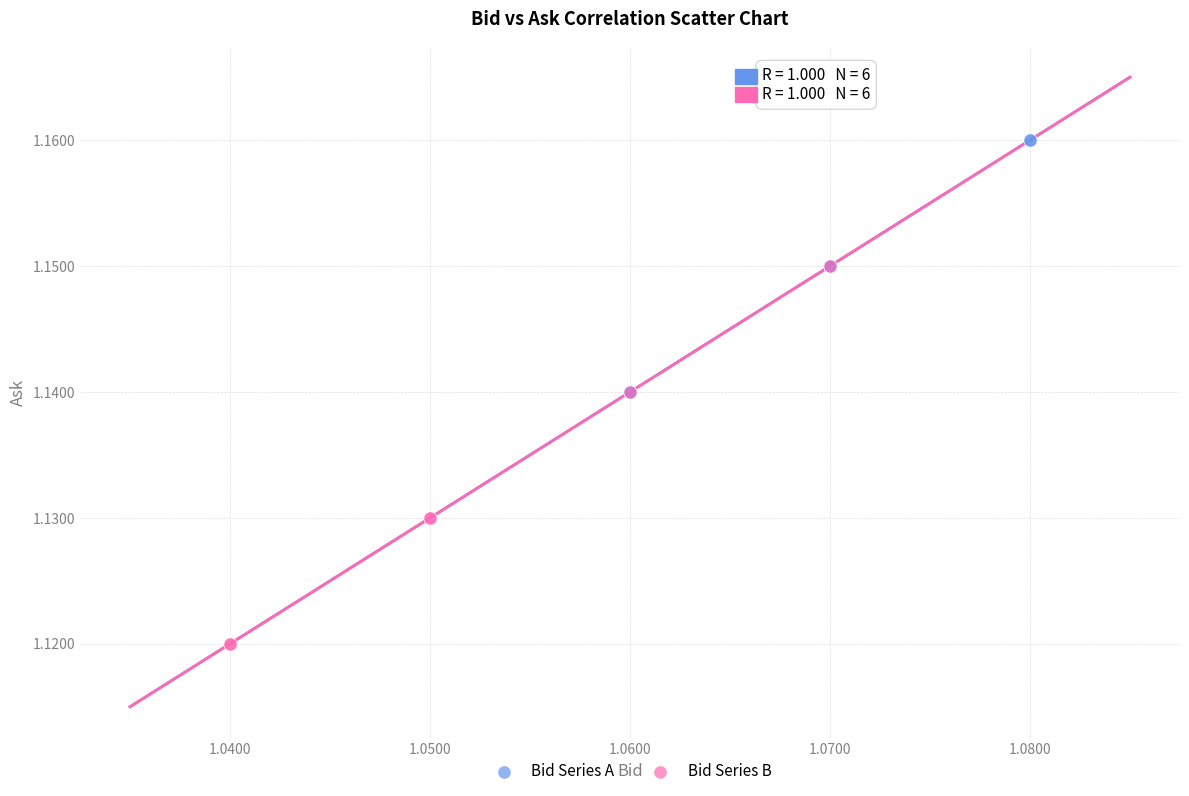

Which series contains the lowest Y value?

Bid Series B